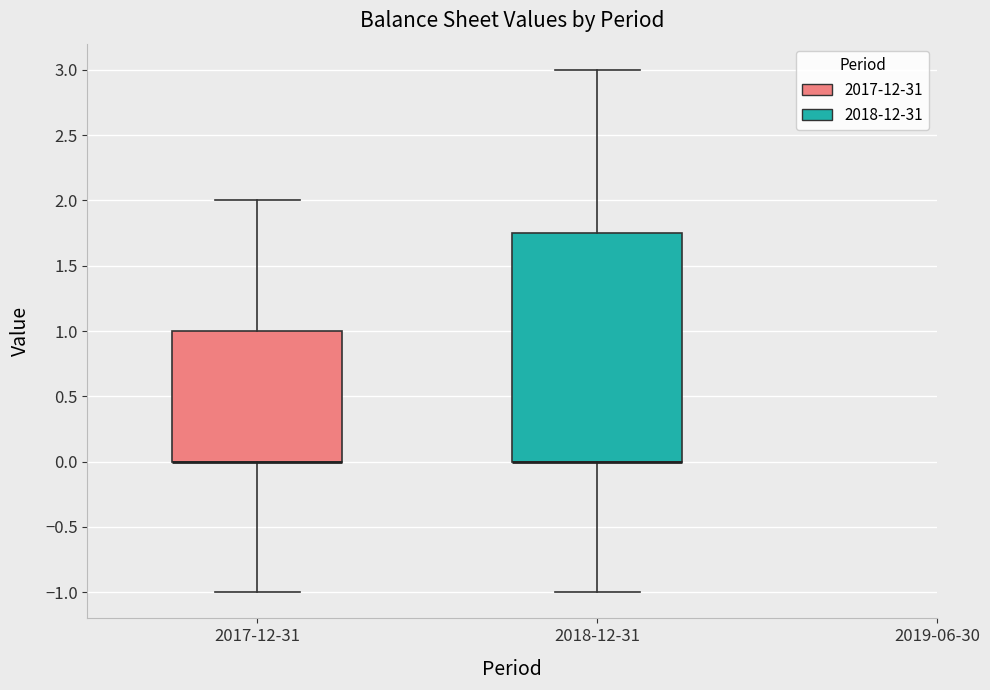

Which box is the tallest, from its lower edge to its upper edge?

2018-12-31